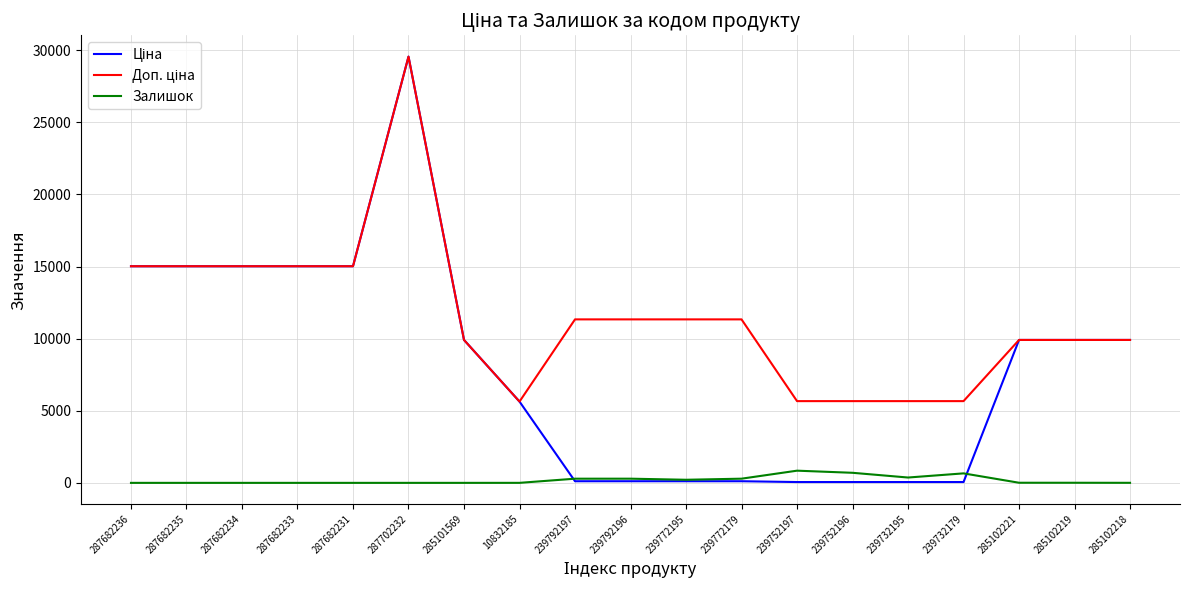

True or false: Залишок has a value of 658.0 at 239732179.

True